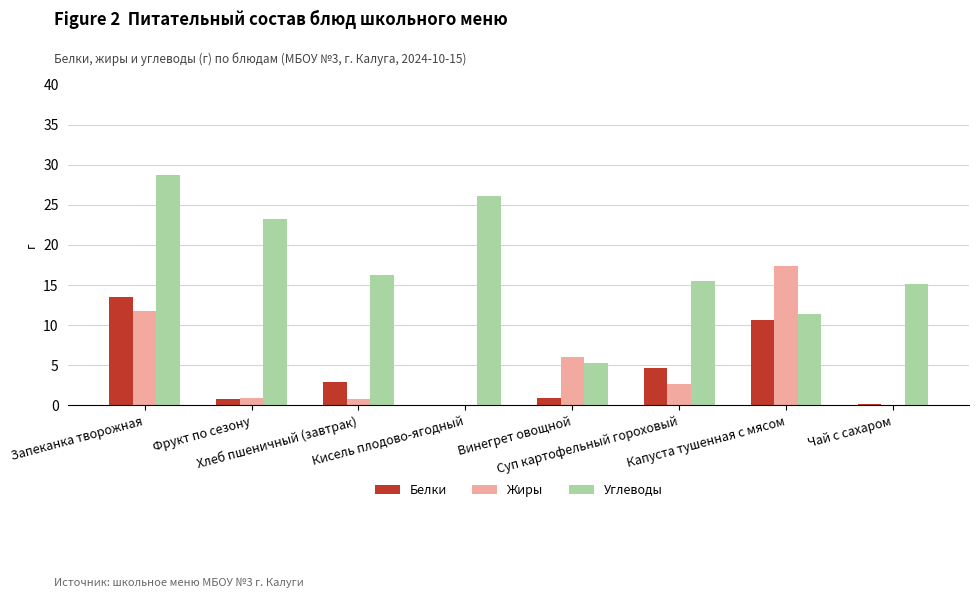

Count the number of categories in the chart.

8